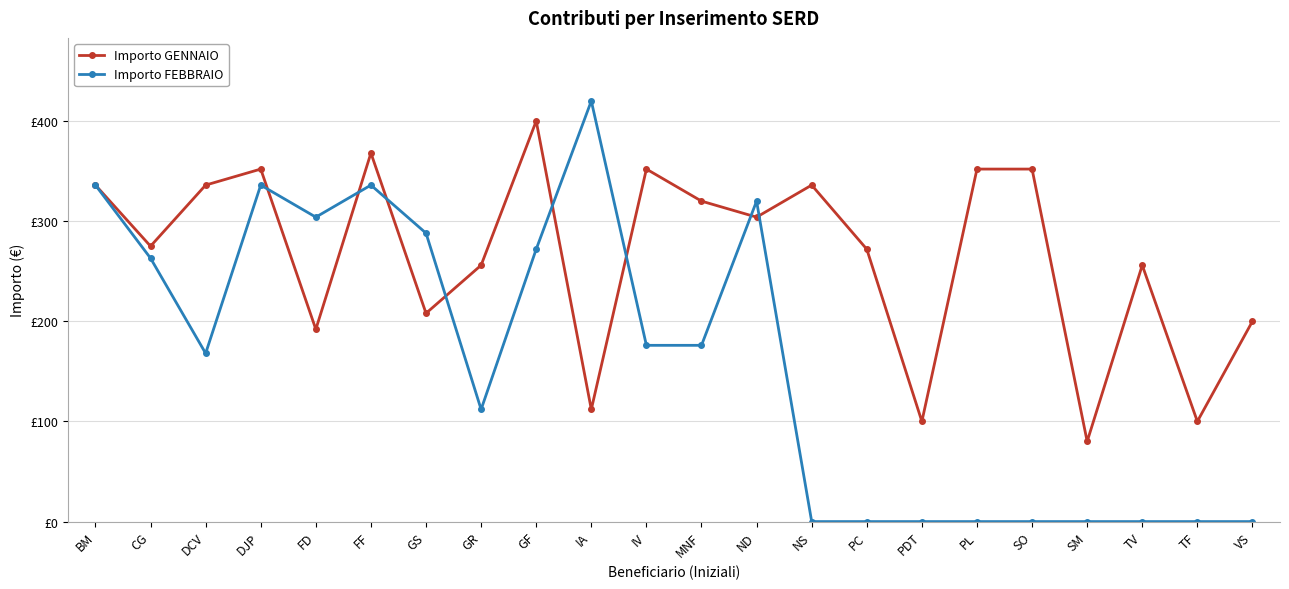

Which series ends up on top after the final intersection of Importo GENNAIO and Importo FEBBRAIO?

Importo GENNAIO